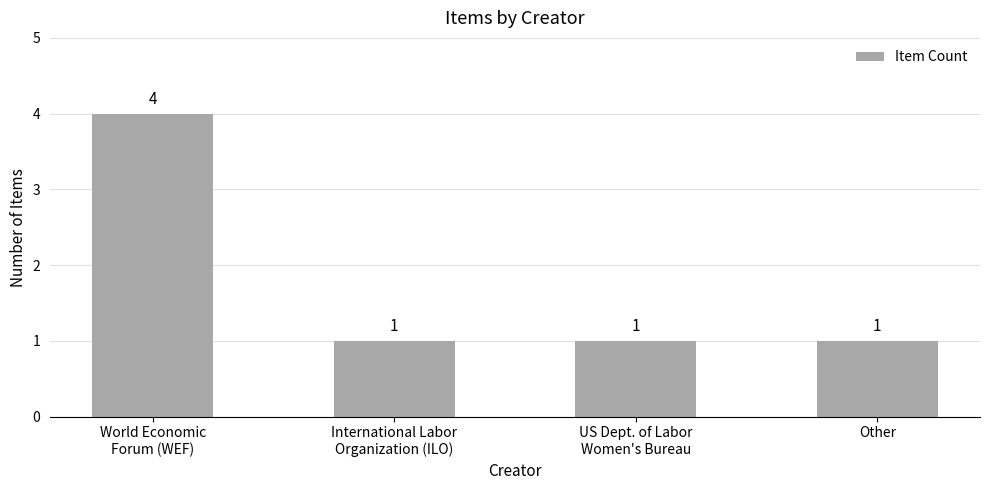

The value at World Economic
Forum (WEF) is 4. True or false?

True